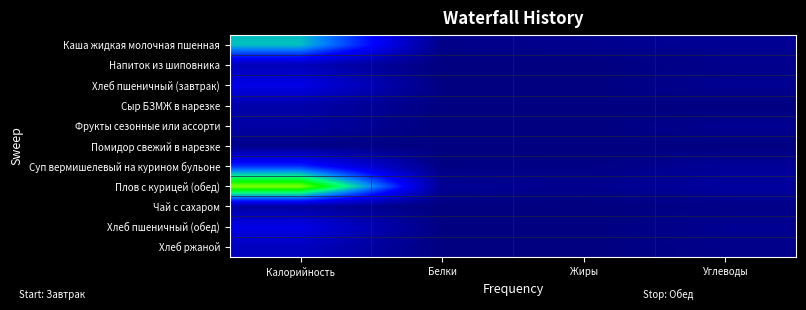

Reading left to right, list all the values displayed in this chart.

Каша жидкая молочная пшенная: Калорийность=292.4	Белки=13.1	Жиры=17.2	Углеводы=23.9
Напиток из шиповника: Калорийность=65.3	Белки=0.6	Жиры=0.2	Углеводы=15.2
Хлеб пшеничный (завтрак): Калорийность=120.8	Белки=3.8	Жиры=0.5	Углеводы=22.1
Сыр БЗМЖ в нарезке: Калорийность=49.4	Белки=2.8	Жиры=3.6	Углеводы=0.2
Фрукты сезонные или ассорти: Калорийность=44.4	Белки=0.4	Жиры=0.4	Углеводы=21.8
Помидор свежий в нарезке: Калорийность=12.8	Белки=0.7	Жиры=0.1	Углеводы=2.2
Суп вермишелевый на курином бульоне: Калорийность=179.6	Белки=5.2	Жиры=6.8	Углеводы=28.5
Плов с курицей (обед): Калорийность=488.9	Белки=25.9	Жиры=17.2	Углеводы=37.2
Чай с сахаром: Калорийность=38.8	Белки=0.2	Жиры=0.0	Углеводы=10.5
Хлеб пшеничный (обед): Калорийность=120.8	Белки=3.8	Жиры=0.5	Углеводы=22.1
Хлеб ржаной: Калорийность=73.2	Белки=3.0	Жиры=0.8	Углеводы=14.2